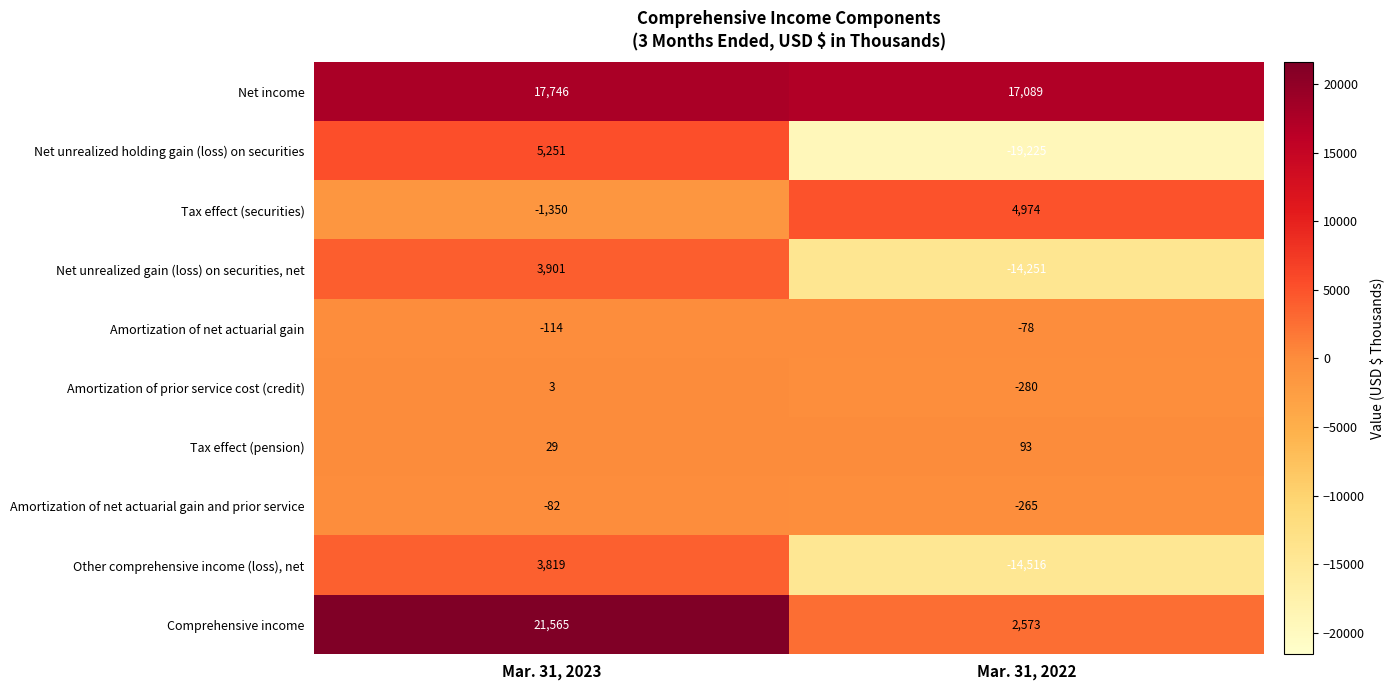

Which series has the largest total across all categories?

Net income